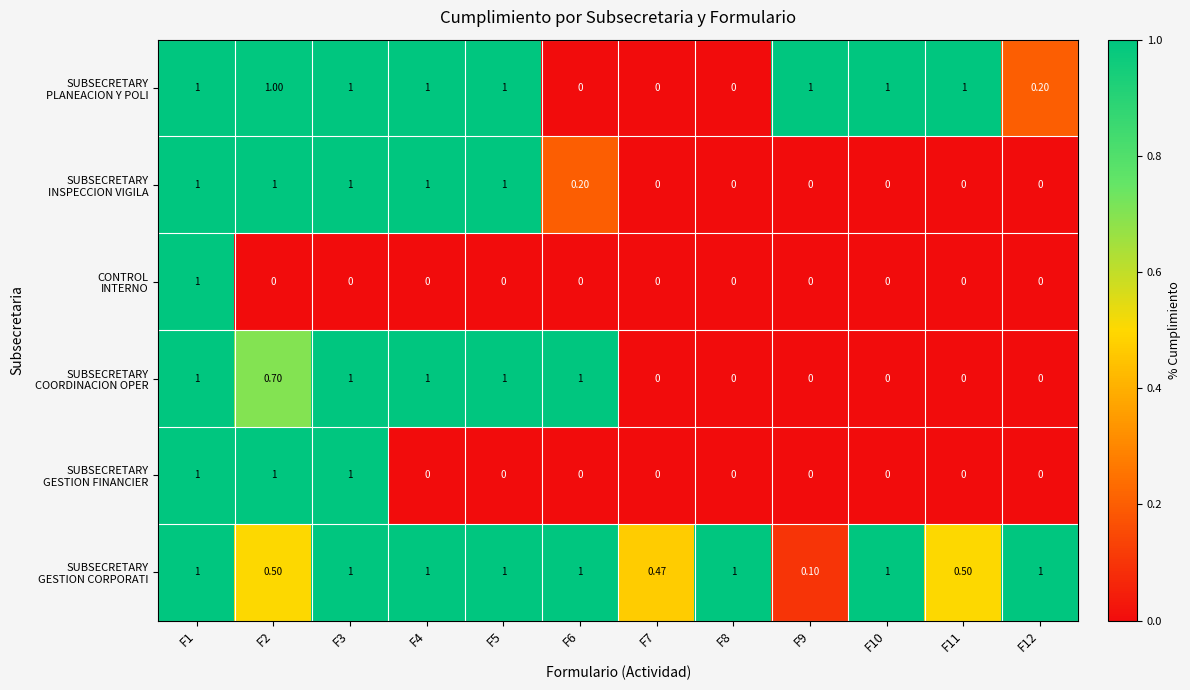

What is the spread (max minus min) of values at F5?

1.0